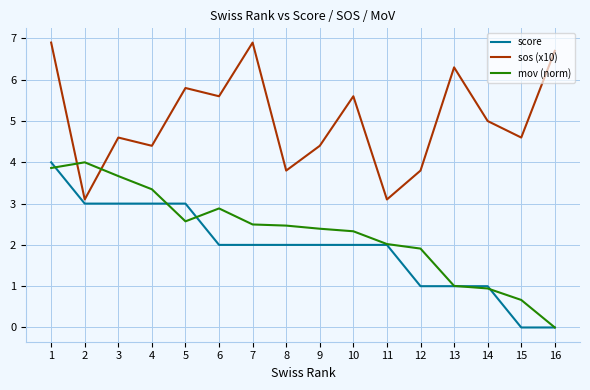

How many score values are between 1 and 3?

13